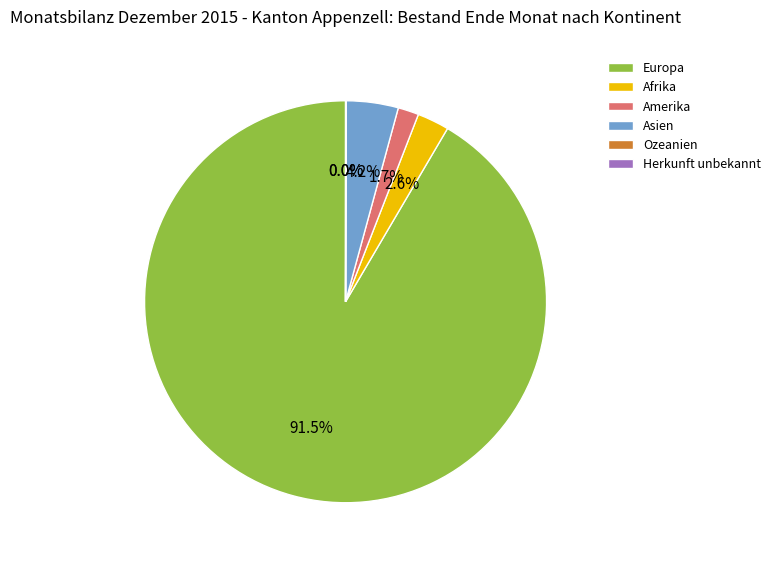

To the nearest percent, what is the average slice percentage?

17%